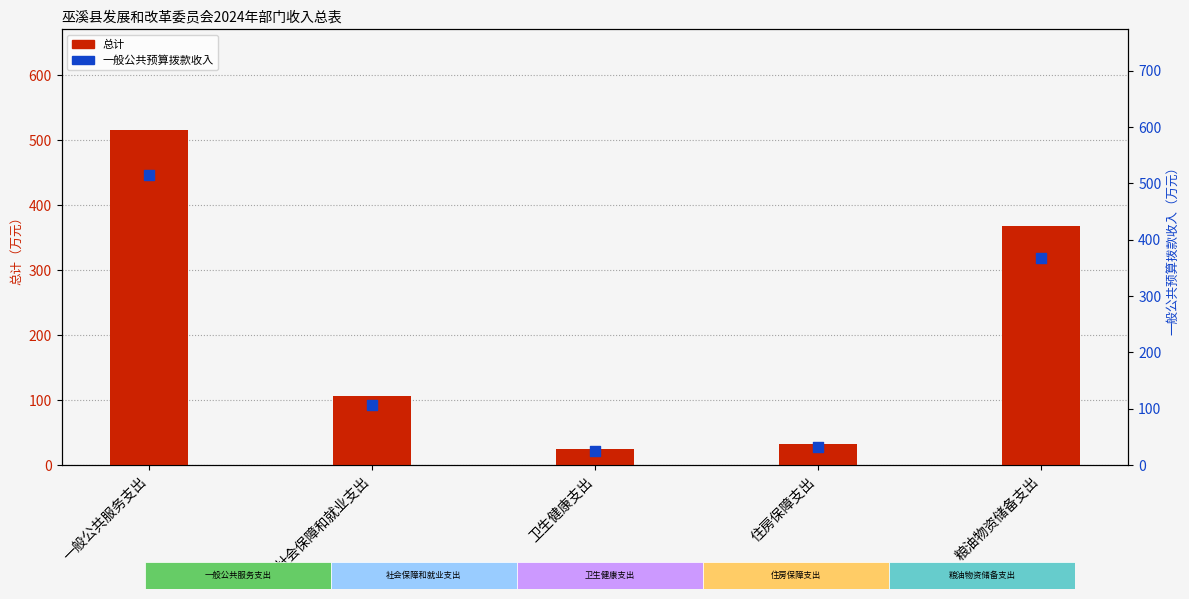

Is the value of 总计 at 社会保障和就业支出 greater than the value of 一般公共预算拨款收入 at 社会保障和就业支出?

No